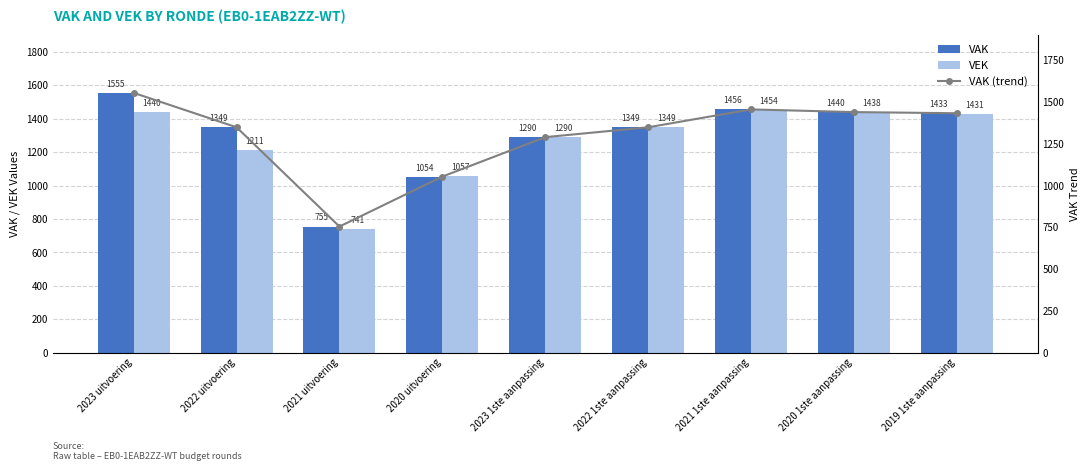

Which series has the largest total across all categories?

VAK